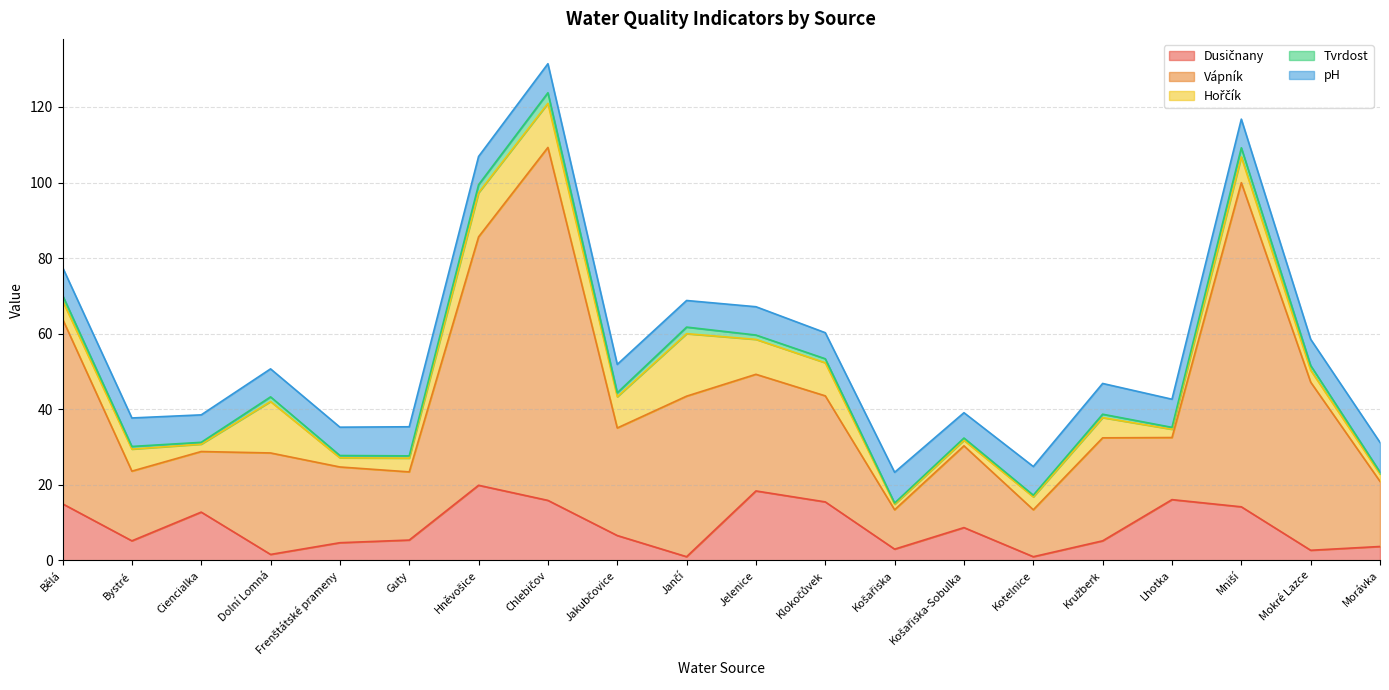

The Hořčík series shows 1.9 at Ciencialka. True or false?

True